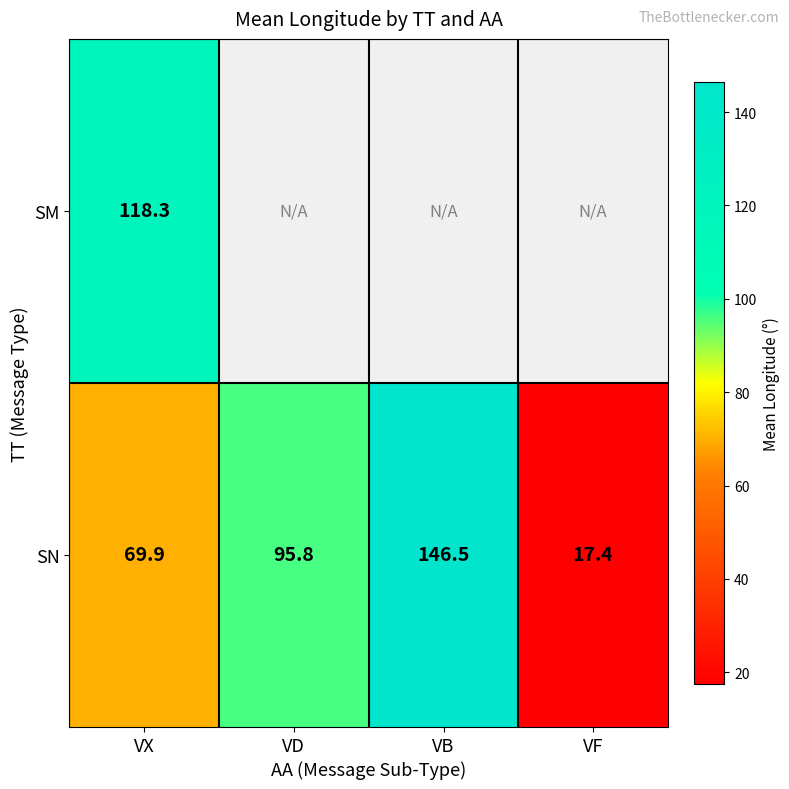

What is the smallest value displayed?

17.4